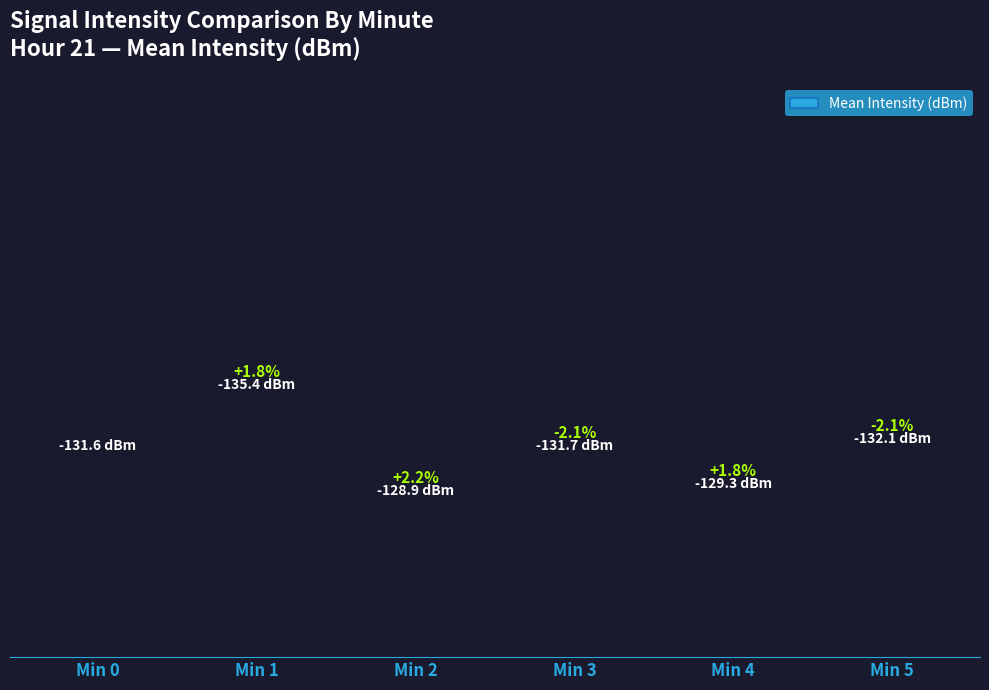

The chart shows a value of 6.1 at Min 2. True or false?

False